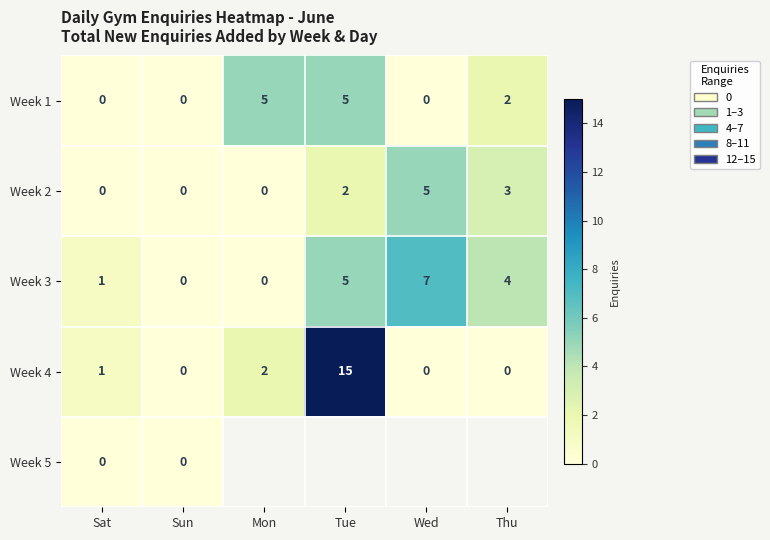

What is the sum of the Week 3 values at Thu and Sat?

5